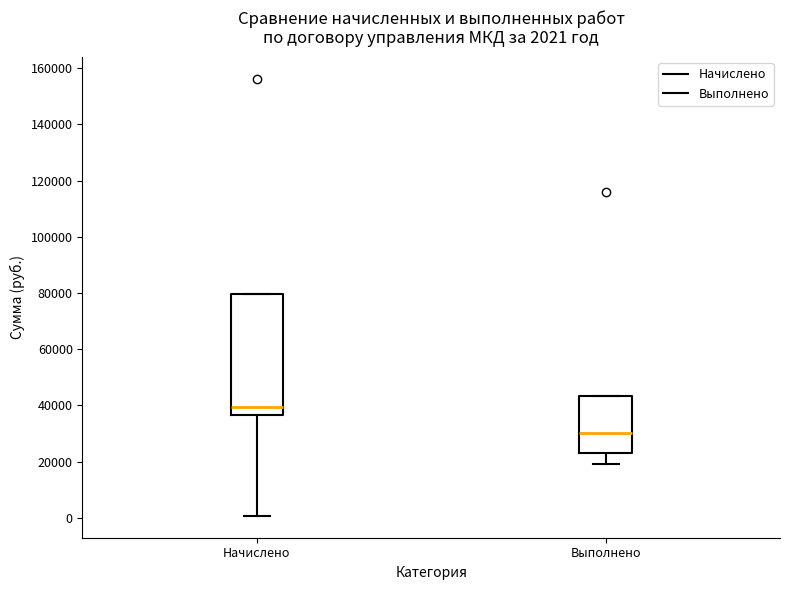

Which box's median line is the lowest?

Выполнено